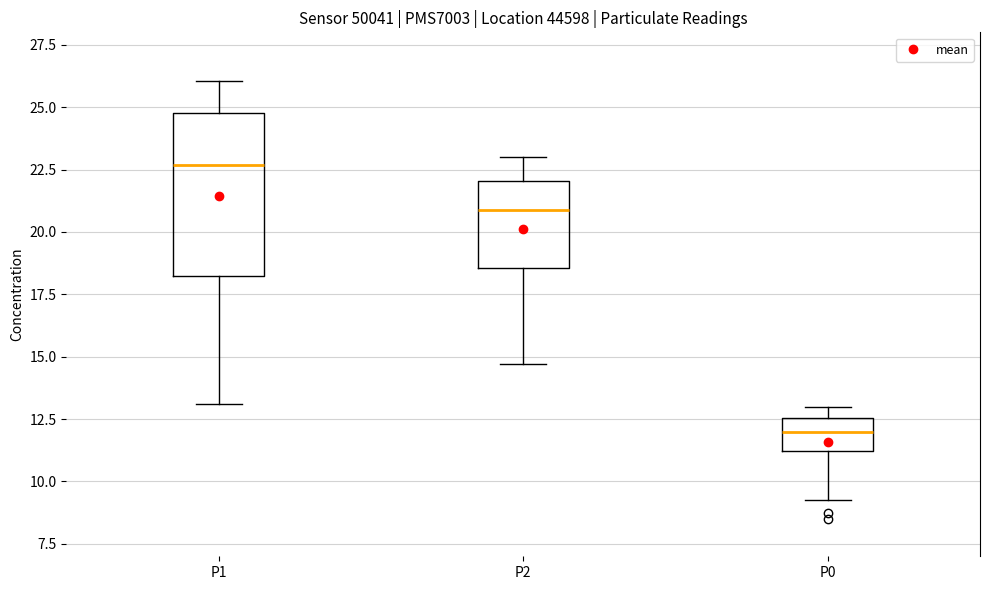

Which box is the tallest, from its lower edge to its upper edge?

P1